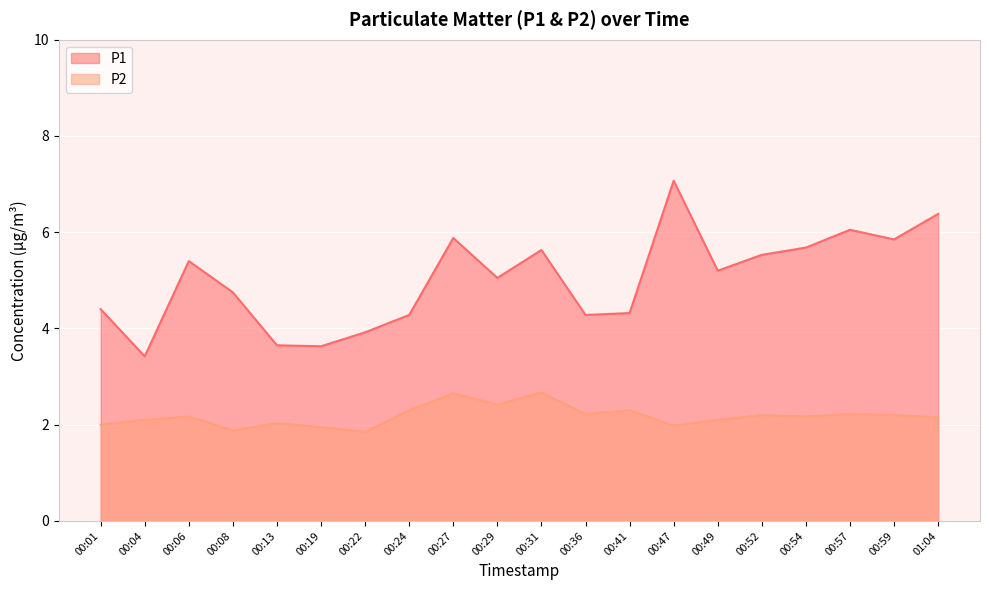

What are all the series names shown in the legend?

P1, P2